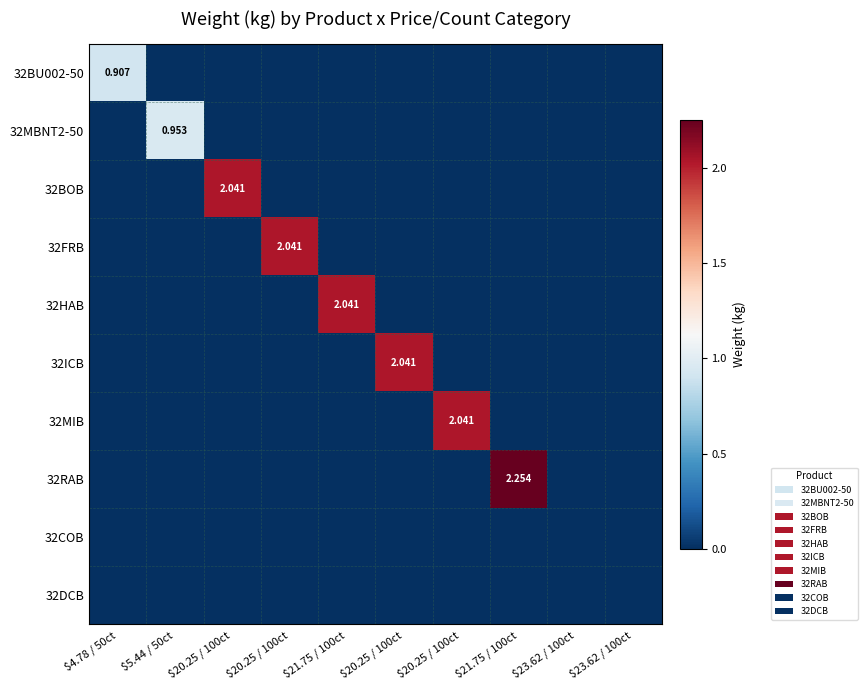

How many 32BOB values are between 0 and 1?

9